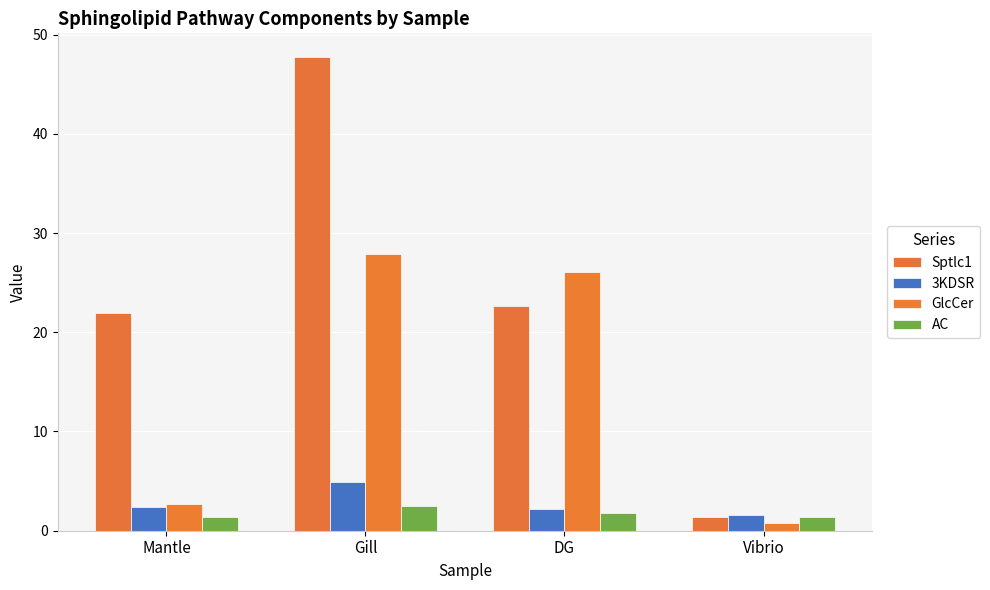

Where is 3KDSR nearest to the value 3?

Mantle